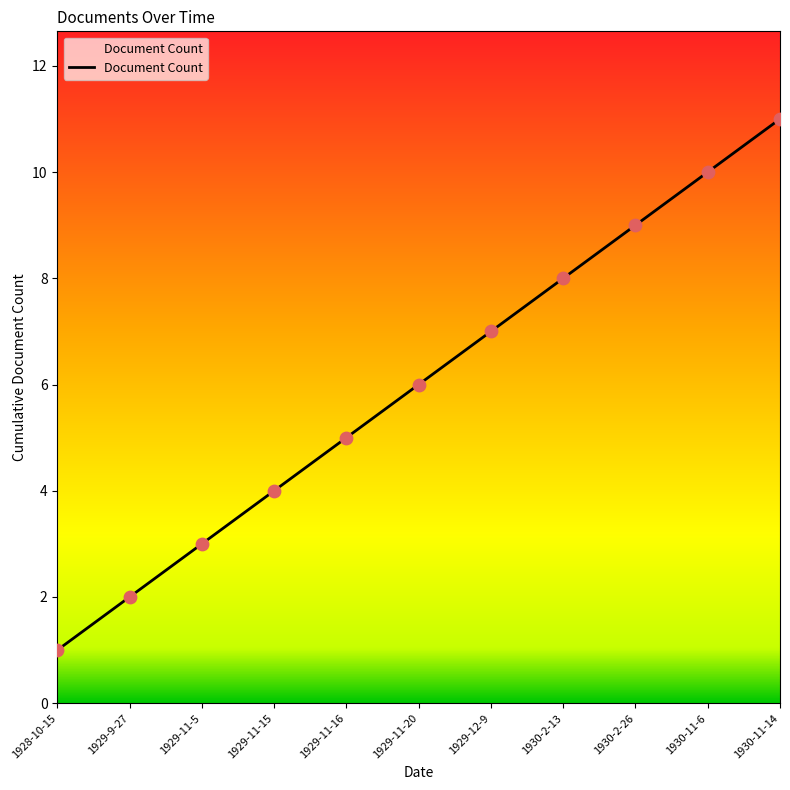

What is the ratio of the value at 1930-11-6 to the value at 1930-2-26?

1.1